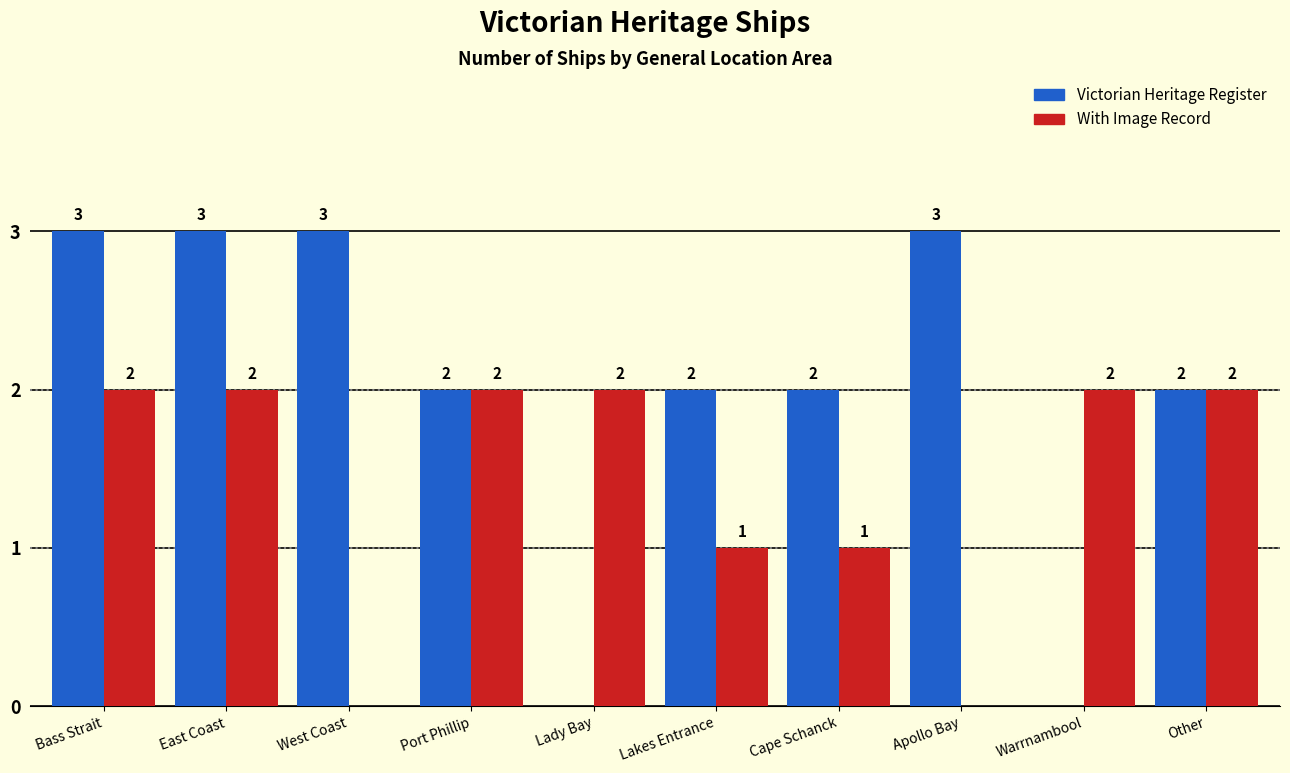

Which series changed the most between Bass Strait and Apollo Bay?

With Image Record